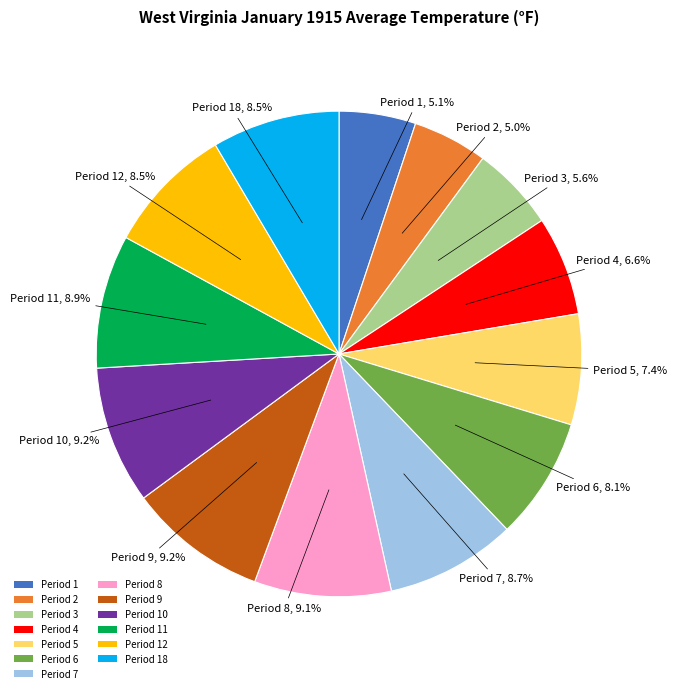

Combined, do Period 5 and Period 10 account for over 50%?

No